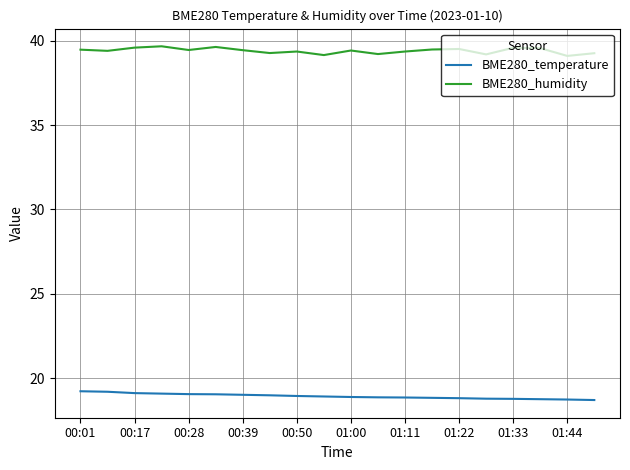

True or false: BME280_temperature and BME280_humidity intersect in this chart.

False